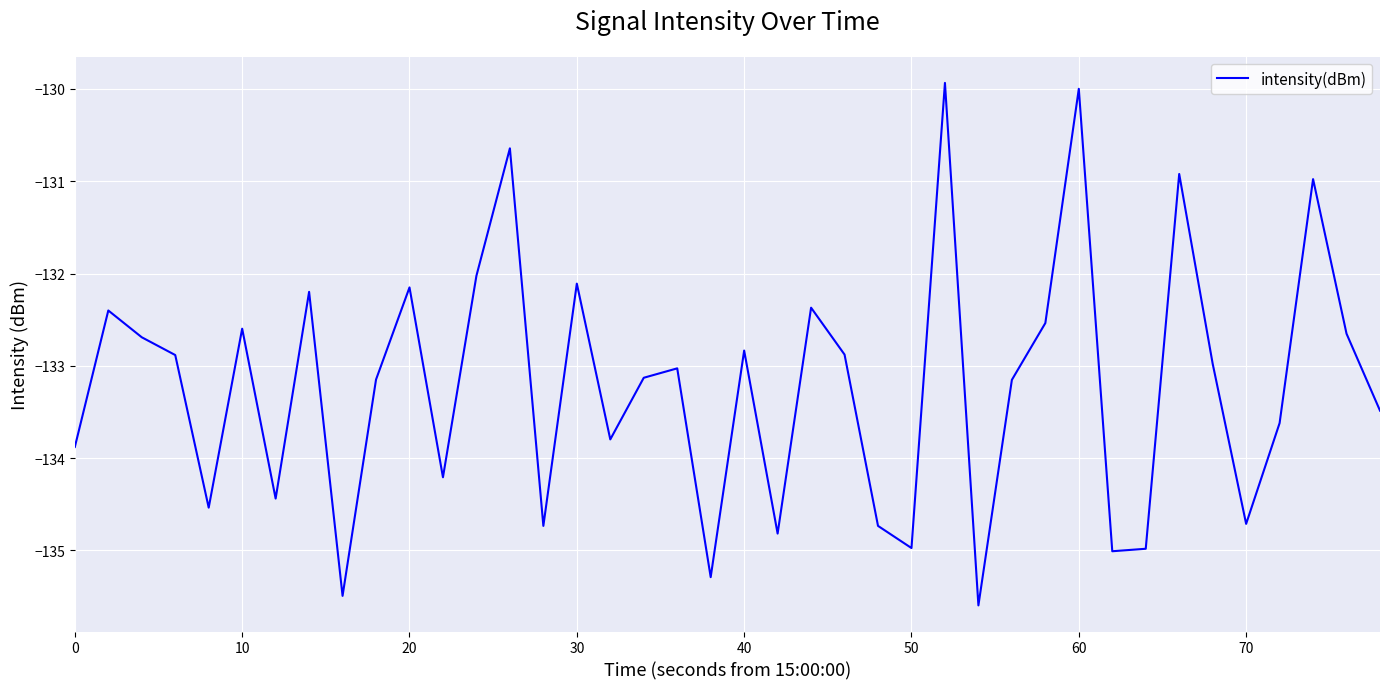

What is the smallest value displayed?

-135.6